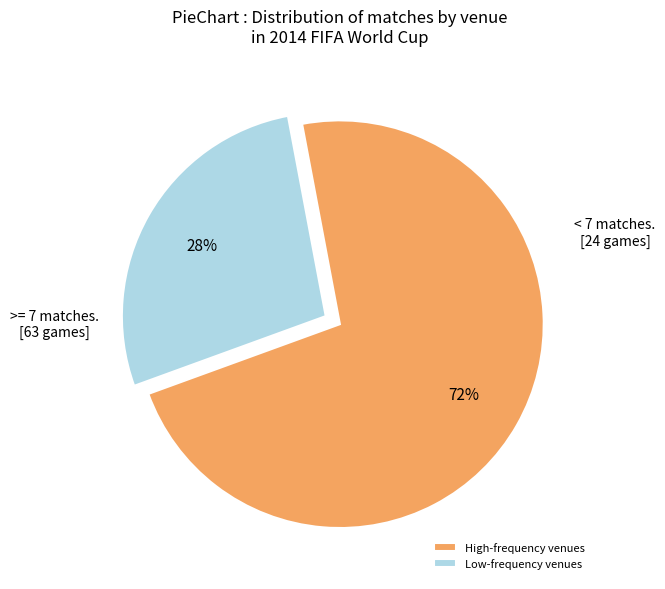

Which slice is the largest?

High-frequency venues